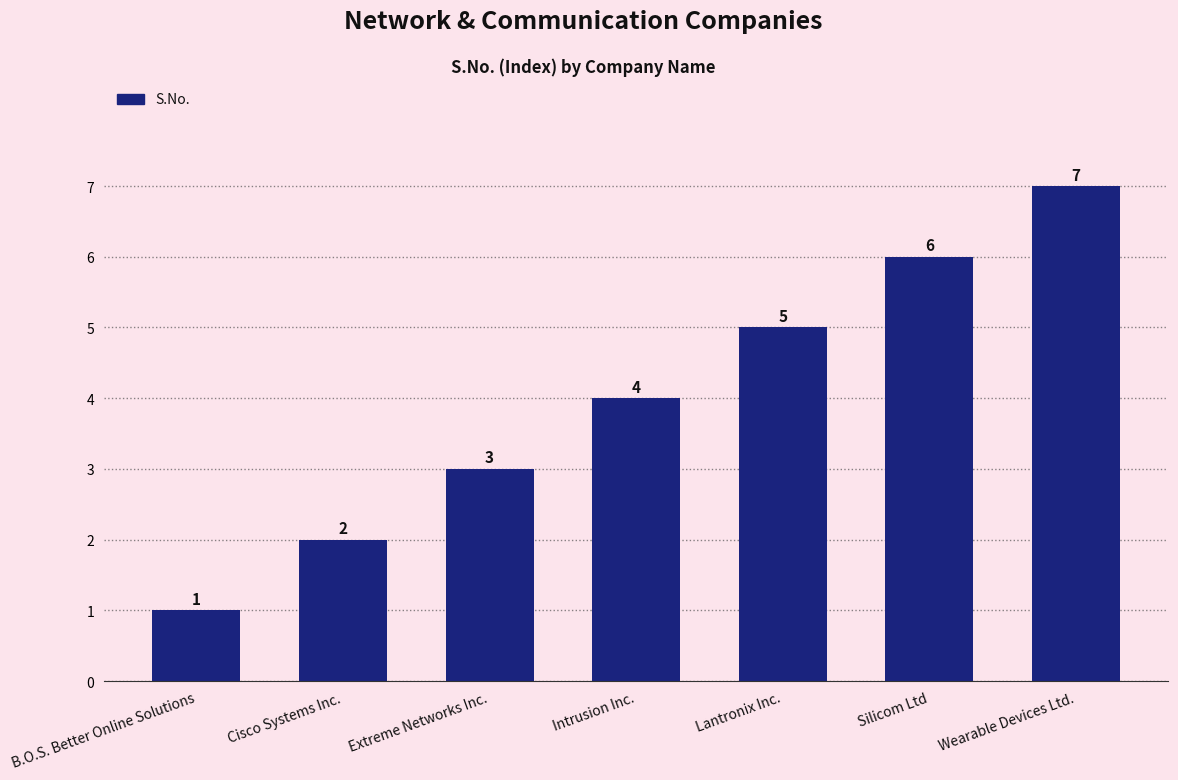

Rank the categories by value from highest to lowest.

Wearable Devices Ltd., Silicom Ltd, Lantronix Inc., Intrusion Inc., Extreme Networks Inc., Cisco Systems Inc., B.O.S. Better Online Solutions